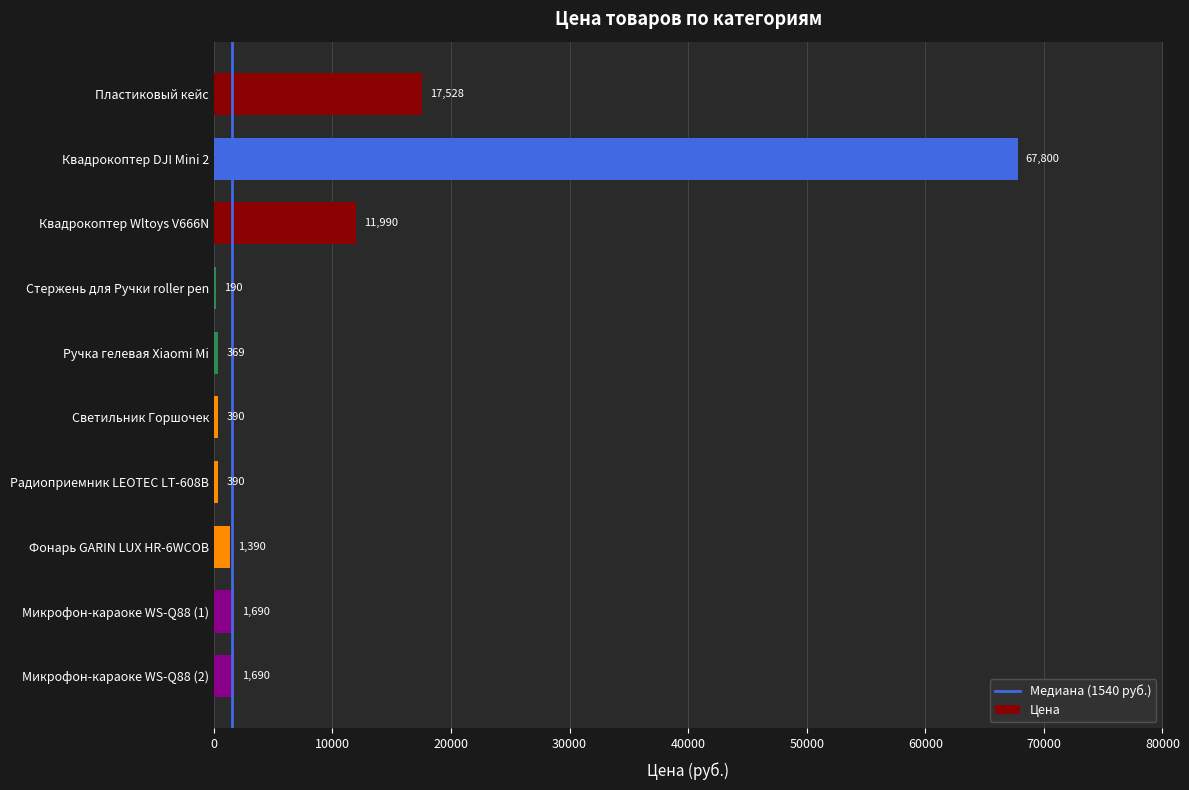

At which label is the value closest to 33995?

Пластиковый кейс